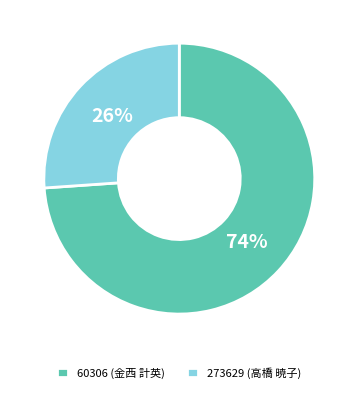

Is there any slice that represents more than half of the pie?

Yes